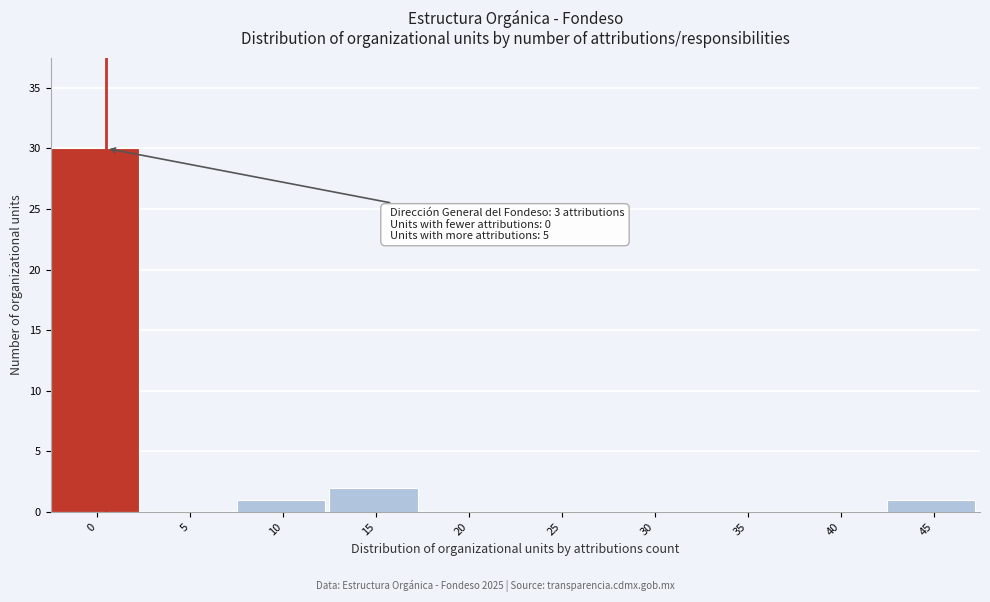

Reading left to right, extract all data points from this chart.

0=30	5=0	10=1	15=2	20=0	25=0	30=0	35=0	40=0	45=1